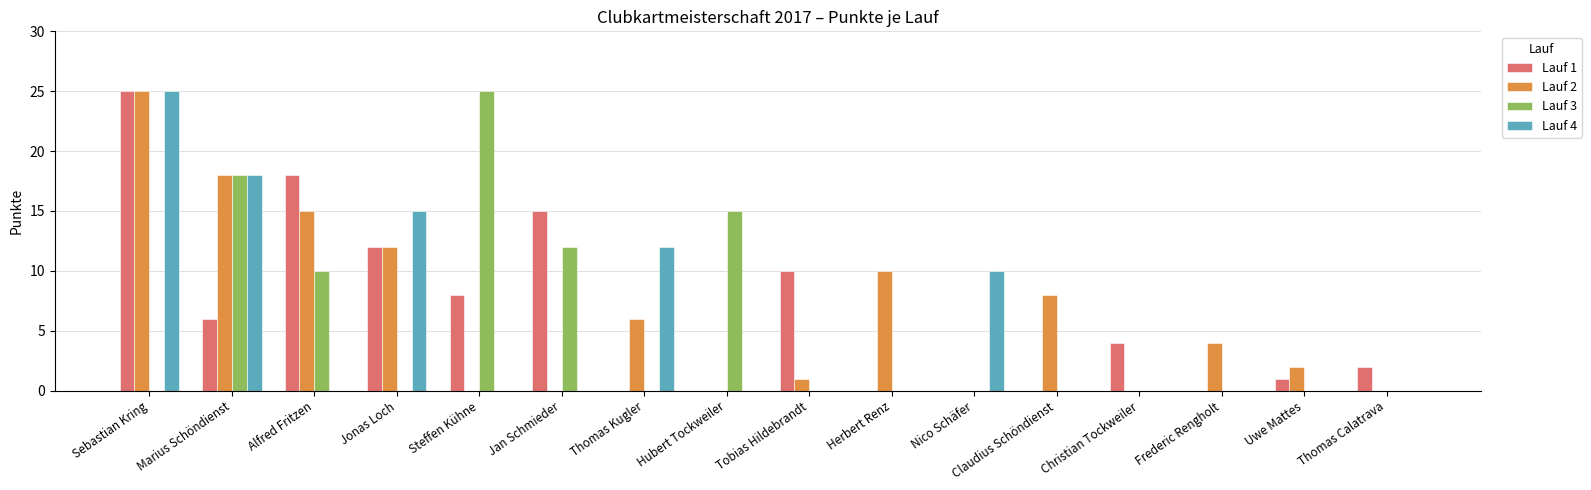

What is the total value across all series at Tobias Hildebrandt?

11